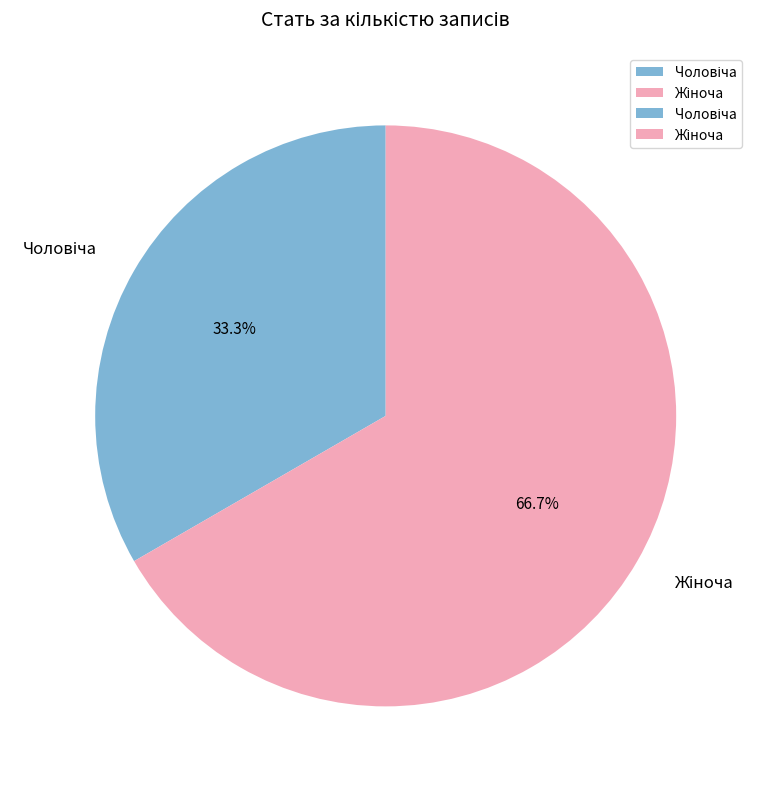

Is there a majority slice in this chart?

Yes